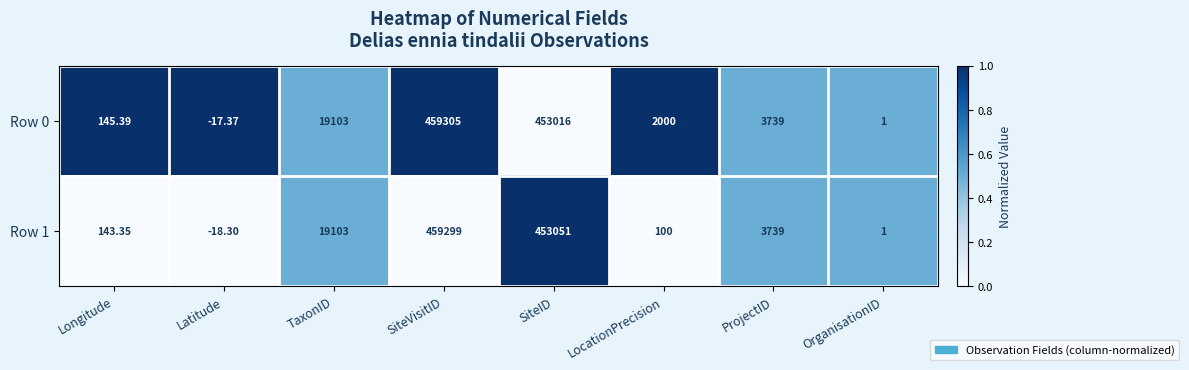

What is the total value across all series at TaxonID?

38206.0